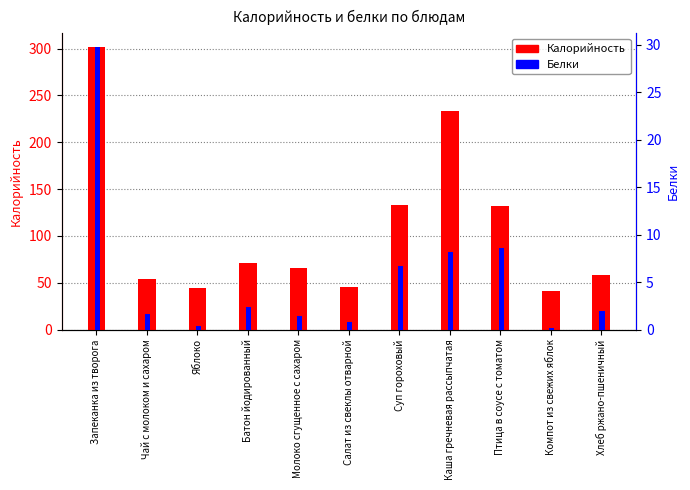

At how many categories does at least one series exceed 282?

1